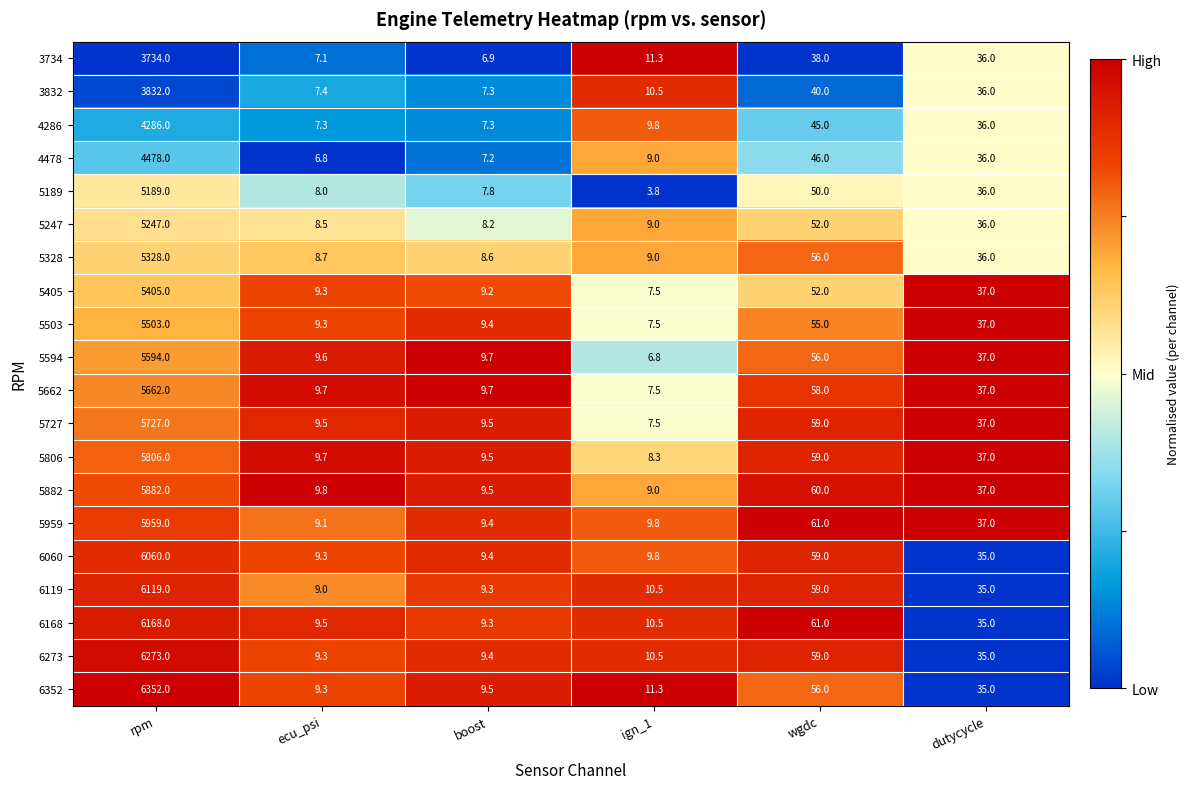

At which label is 5806 closest to 2907?

wgdc